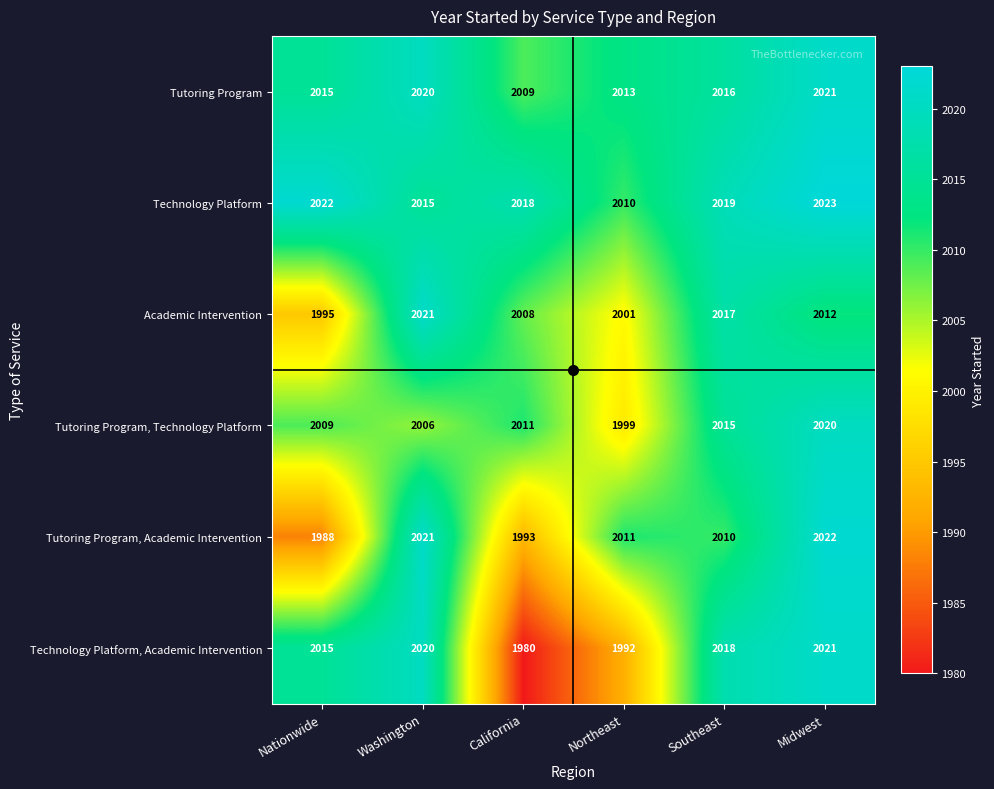

What is the difference between the maximum and second lowest values in the Technology Platform series?

8